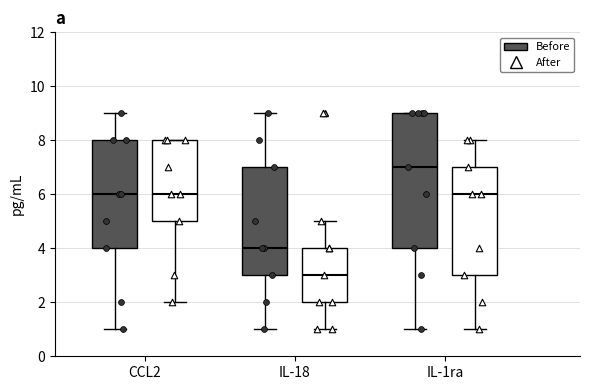

Reading left to right, read every box against the y-axis: the position of its median line, the range the box covers, and the ends of its whiskers. The values are not printed on the chart, so give them approximately, as read against the axis.

CCL2 (Before): median 6, box 4 to 8, whiskers 1 to 9
CCL2 (After): median 6, box 5 to 8, whiskers 2 to 8
IL-18 (Before): median 4, box 3 to 7, whiskers 1 to 9
IL-18 (After): median 3, box 2 to 4, whiskers 1 to 5
IL-1ra (Before): median 7, box 4 to 9, whiskers 1 to 9
IL-1ra (After): median 6, box 3 to 7, whiskers 1 to 8